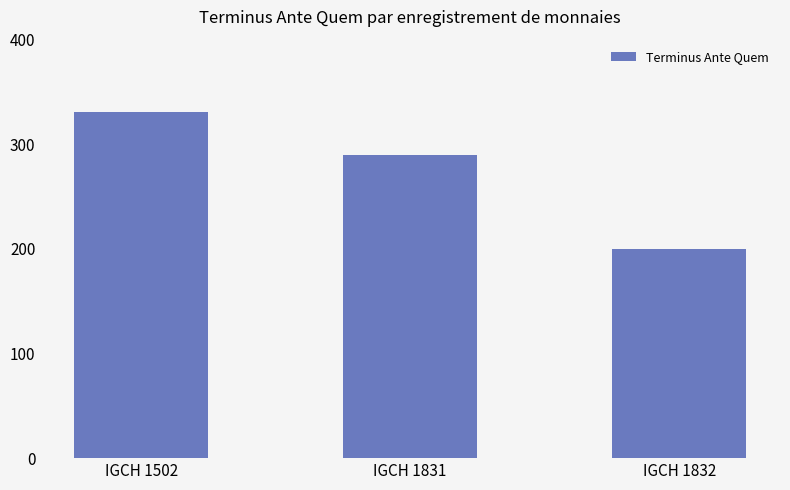

Is it true that the value at IGCH 1831 is 290?

True